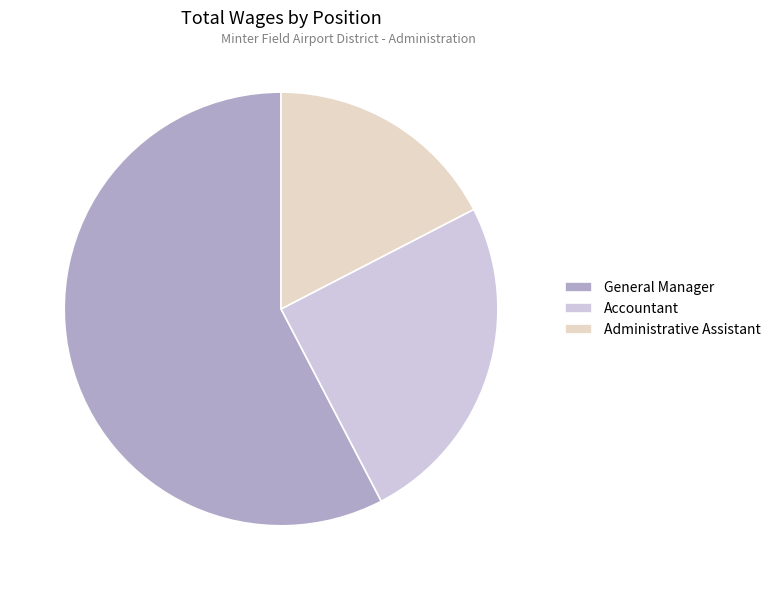

Does General Manager account for over 50% of the chart?

Yes